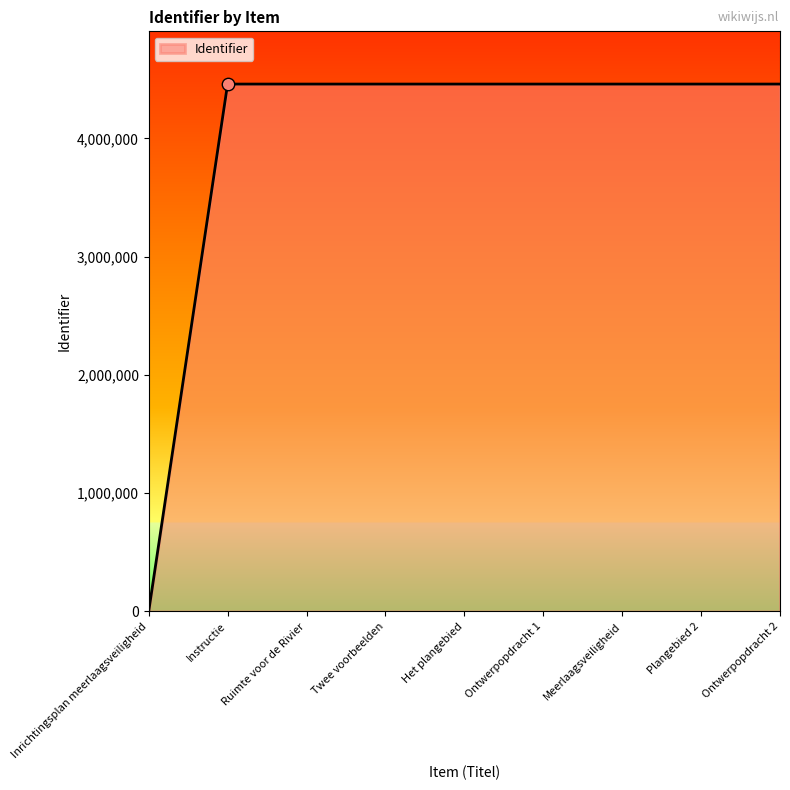

What is the change in value from Meerlaagsveiligheid to Ontwerpopdracht 2?

+4